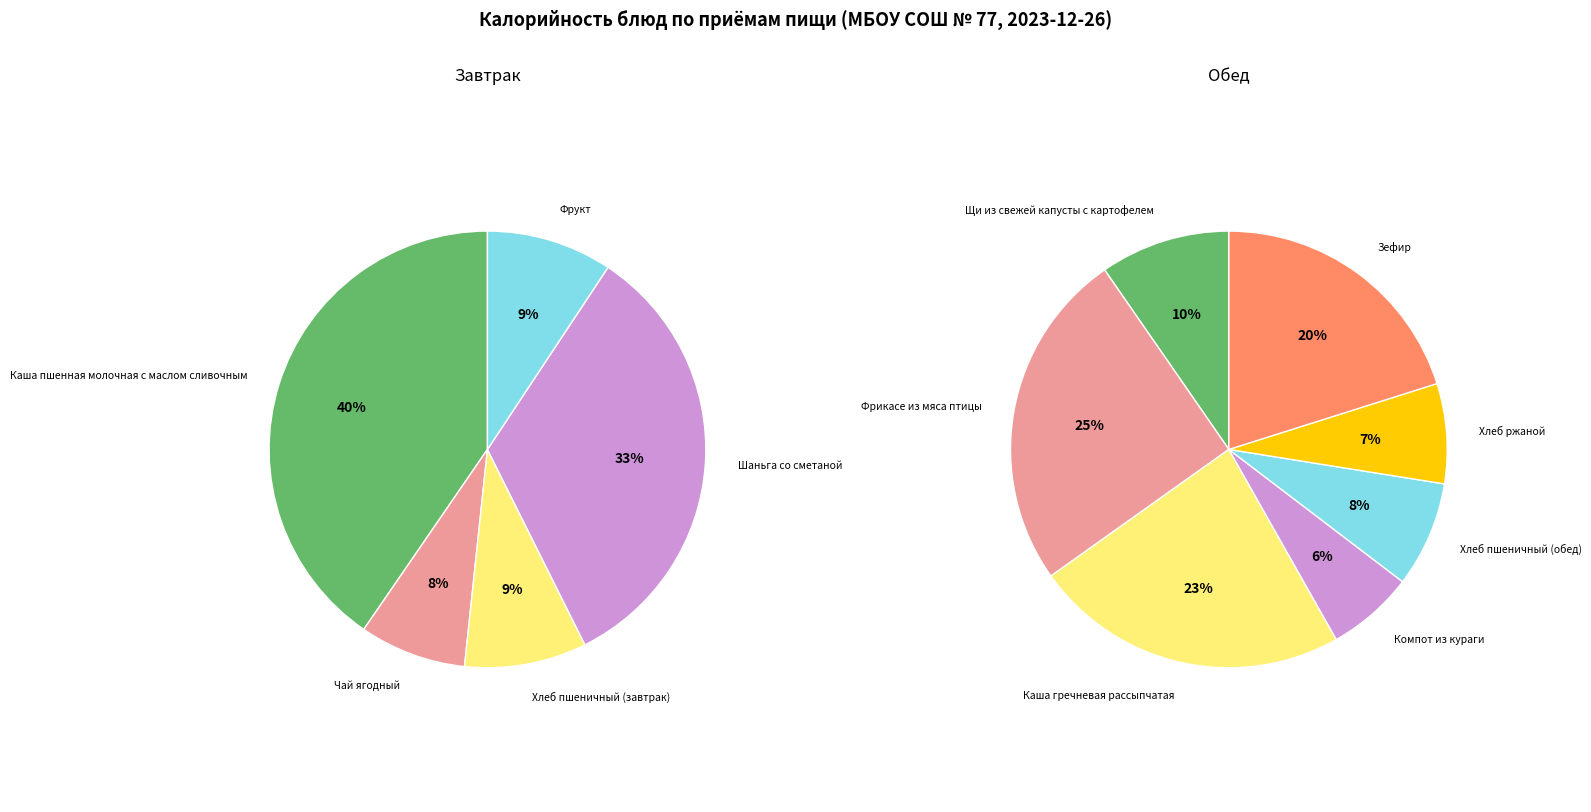

Which category has the biggest portion of the pie?

Каша пшенная молочная с маслом сливочным